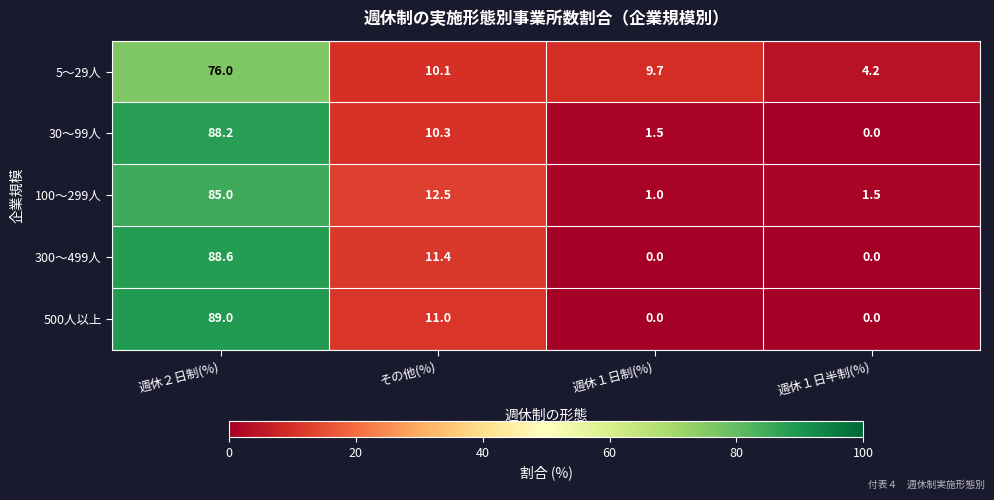

What is the difference between the highest and lowest values at その他(%)?

2.4